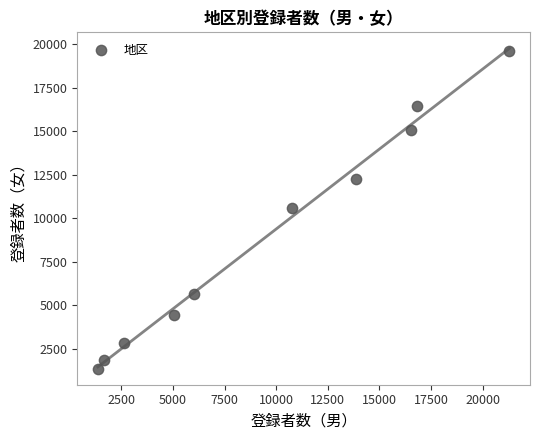

What is the range of X values (max minus min)?

19935